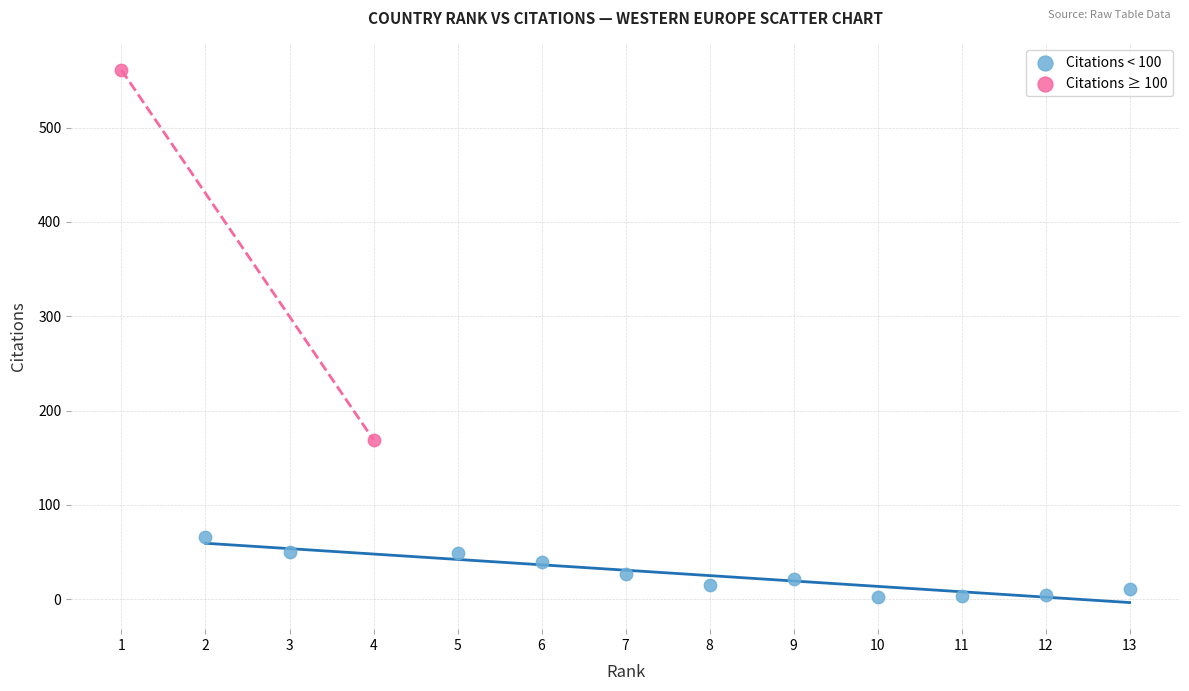

What are all the series names shown in the legend?

Citations < 100, Citations ≥ 100